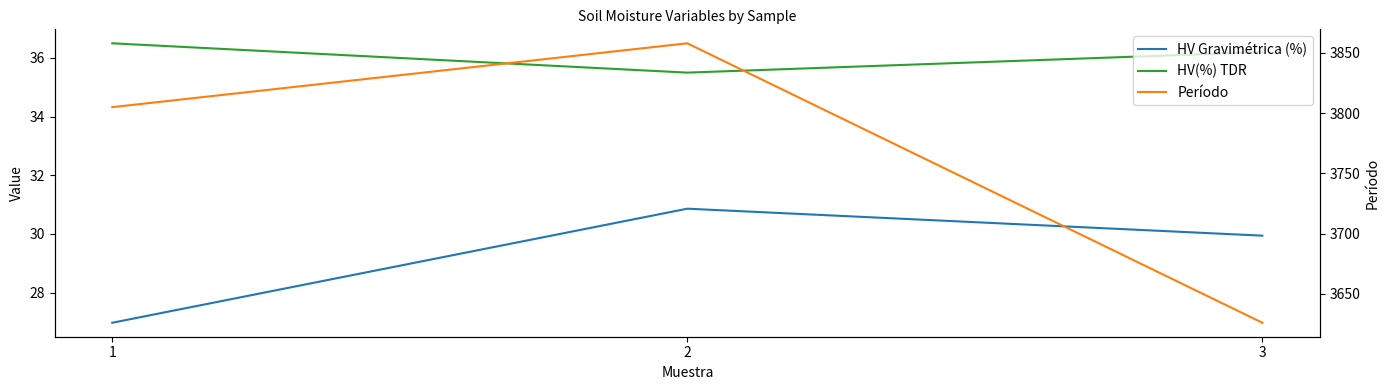

What is the value of the HV(%) TDR point at the 1st from the left?

36.5